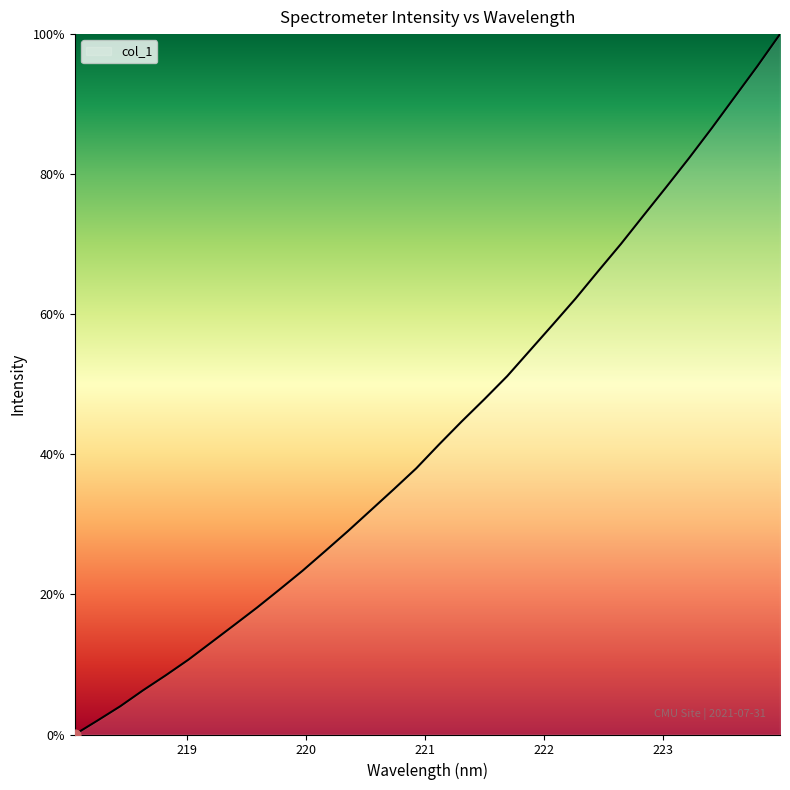

What is the difference between the maximum and minimum values?

100.0